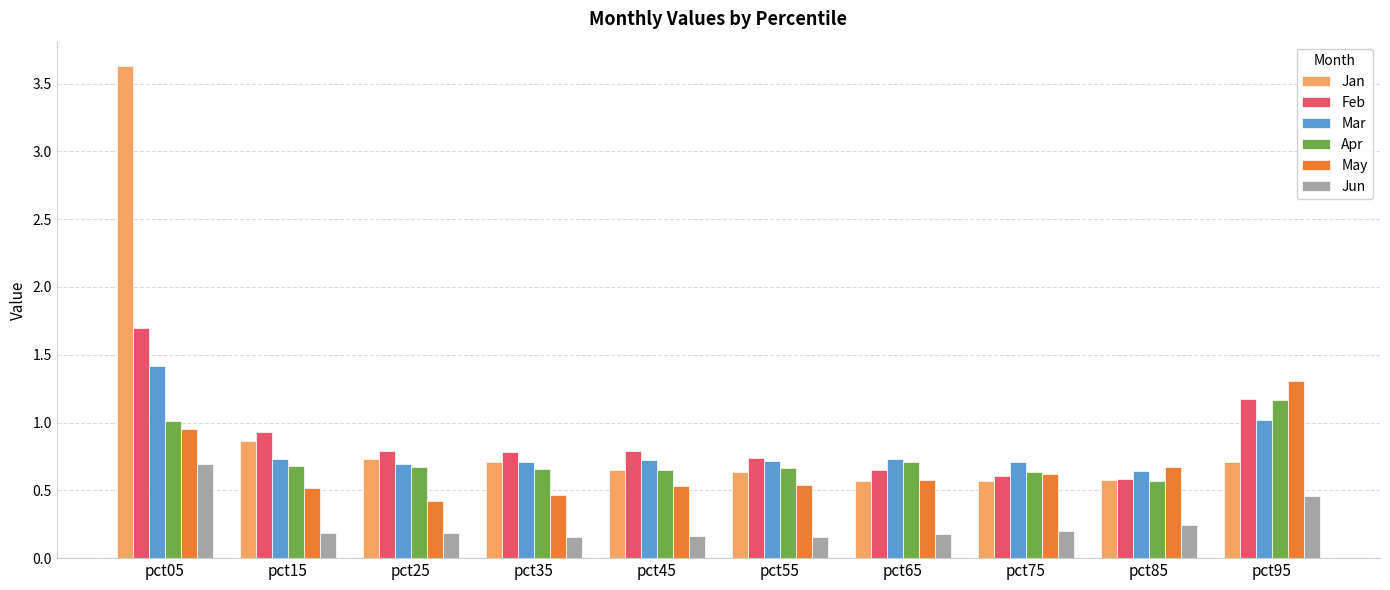

Is it true that Mar equals 0.8 at pct05?

False